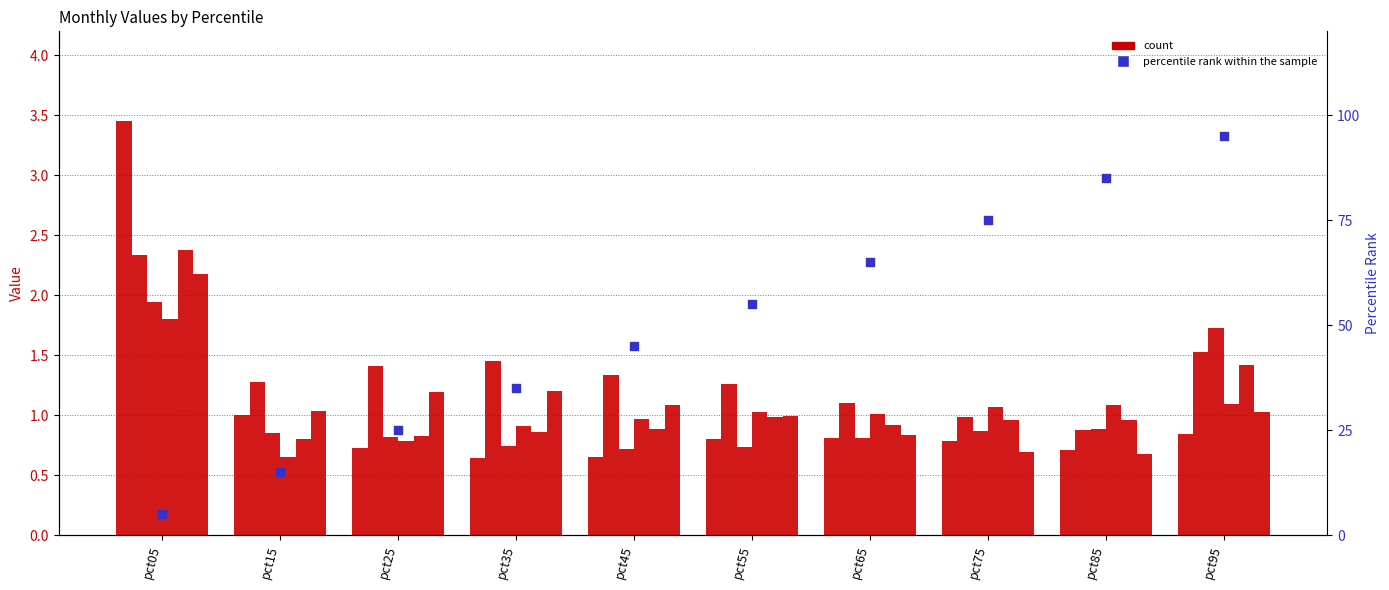

At how many categories does at least one series exceed 0?

10